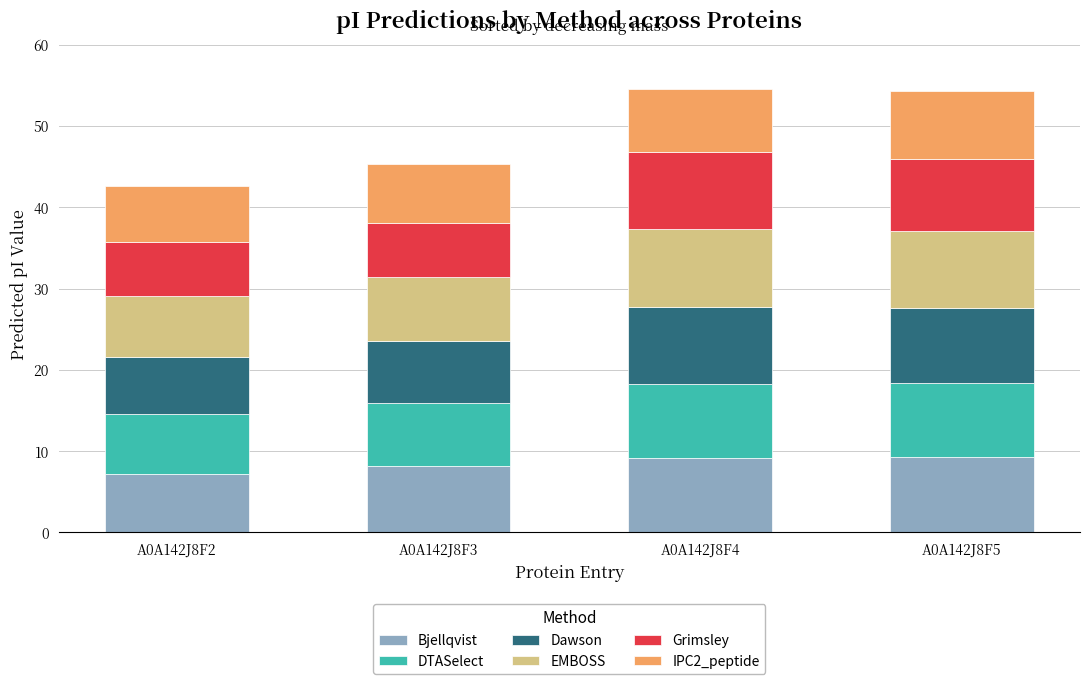

How many series are shown in this chart?

6